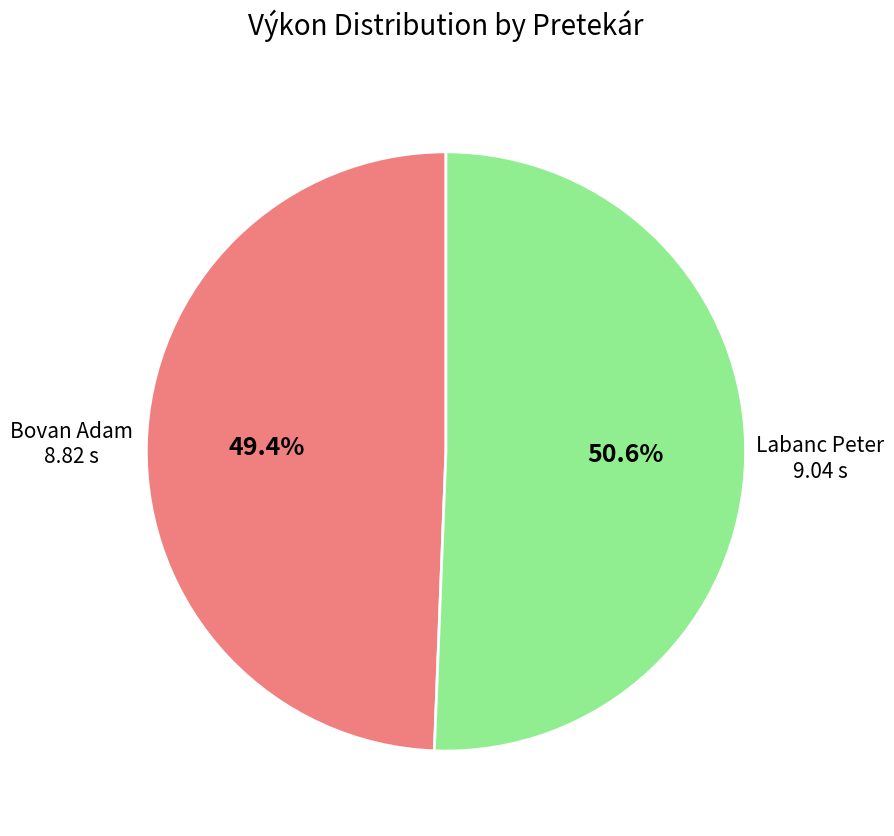

Is there any slice that represents more than half of the pie?

Yes